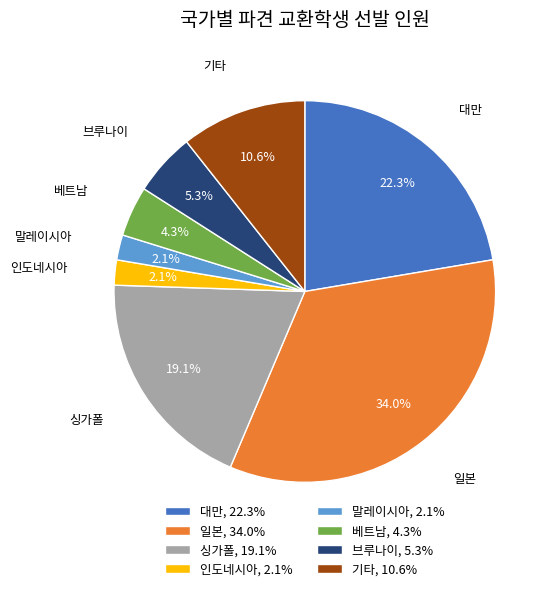

Which category has the biggest portion of the pie?

일본, 34.0%